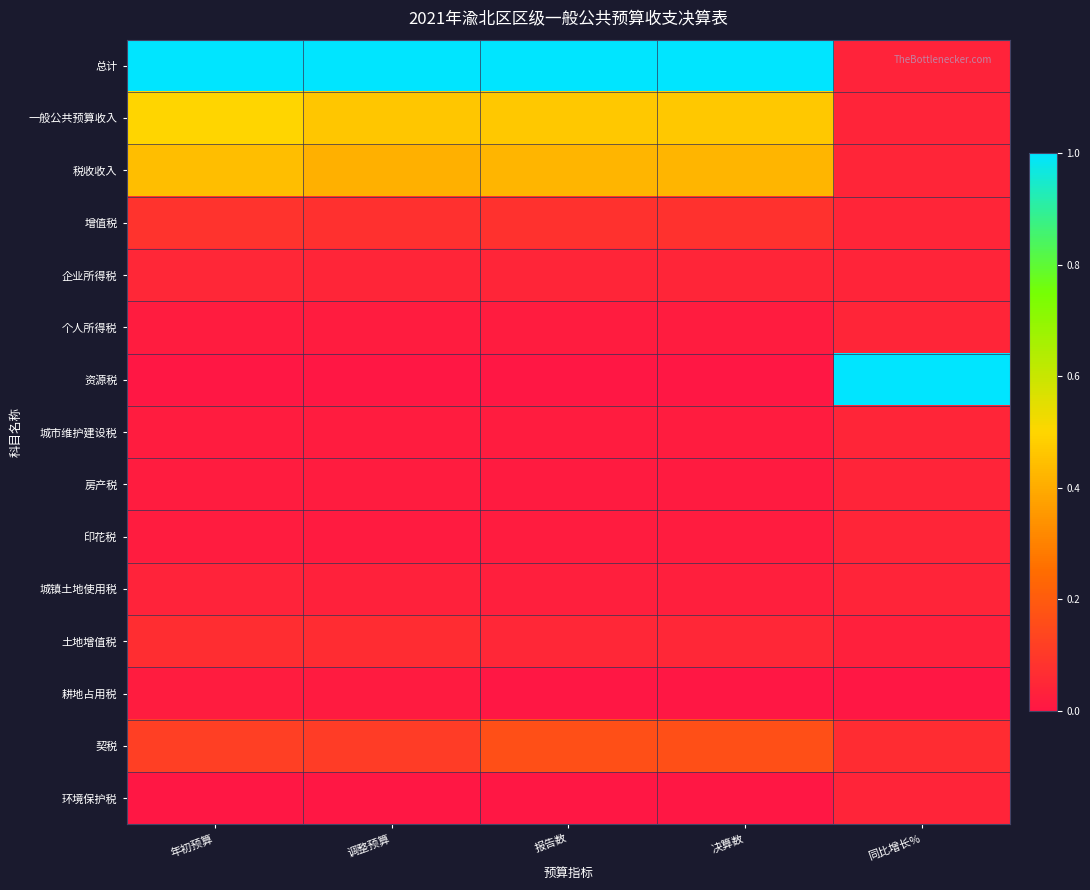

List the series in order of their peak value, lowest first.

耕地占用税, 环境保护税, 房产税, 城镇土地使用税, 个人所得税, 城市维护建设税, 印花税, 企业所得税, 土地增值税, 增值税, 契税, 税收收入, 一般公共预算收入, 总计, 资源税